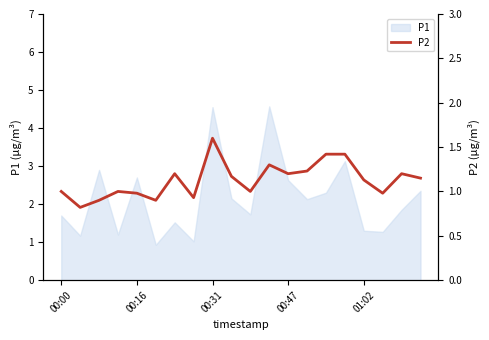

What is the lowest value of the P1 series?

0.9